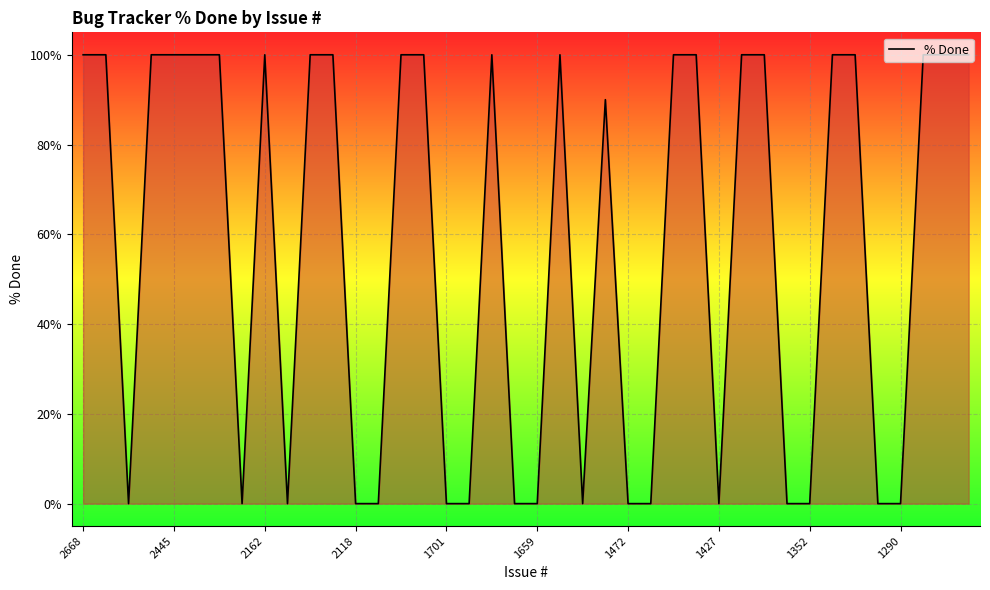

What is the difference between the maximum and minimum values?

100